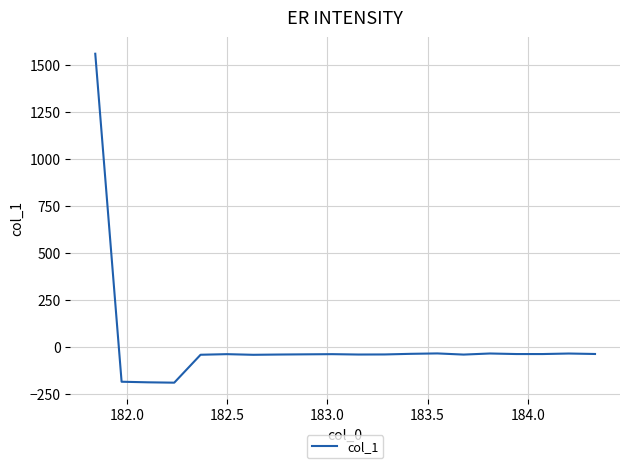

What is the smallest value displayed?

-190.3